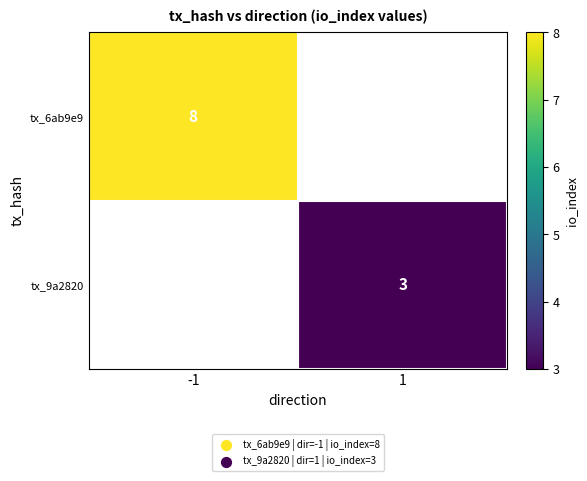

True or false: tx_9a2820 has a value of 3 at 1.

True